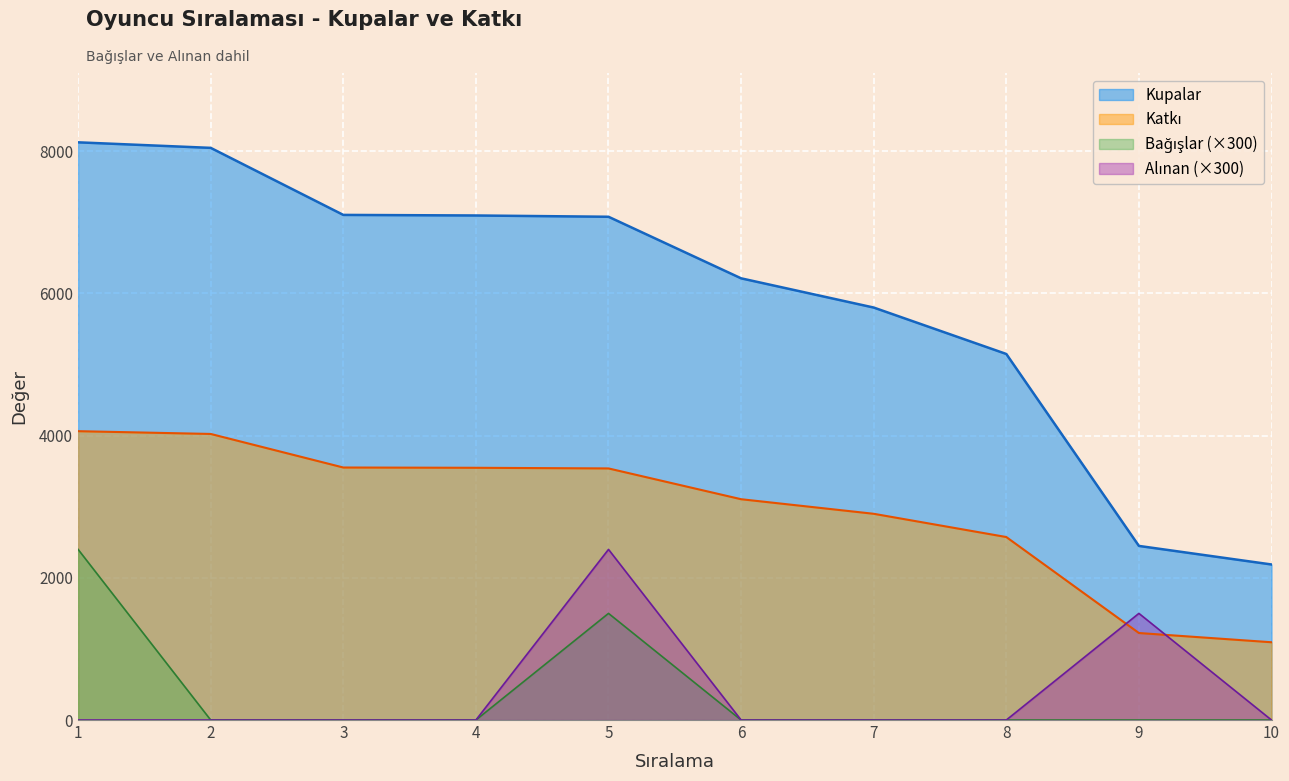

At which label is Alınan closest to 1200?

9